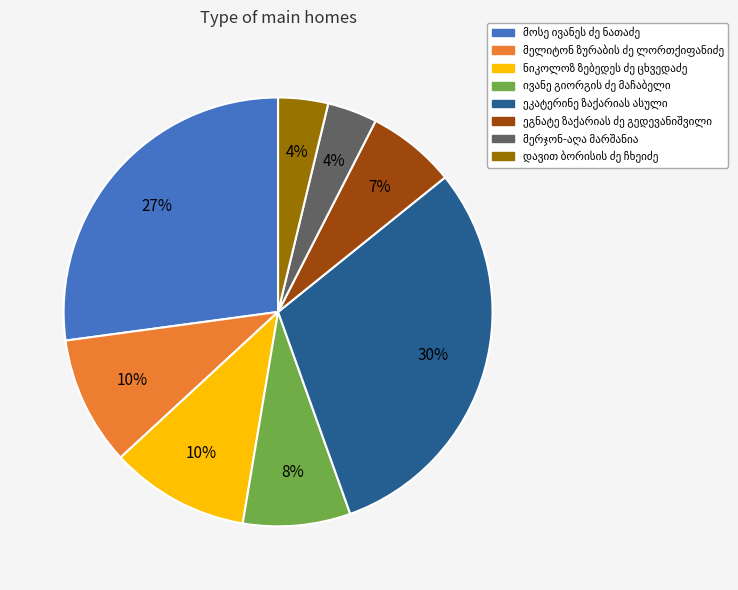

To the nearest percent, what is the average slice percentage?

12%